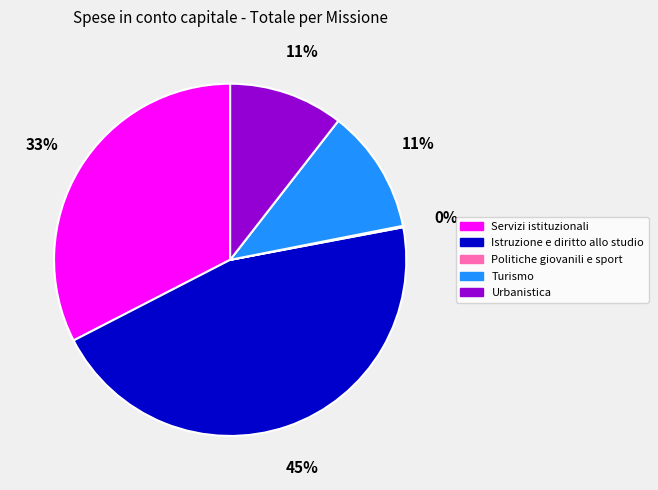

To the nearest percent, what is the difference between the Turismo and Istruzione e diritto allo studio slice percentages?

34%